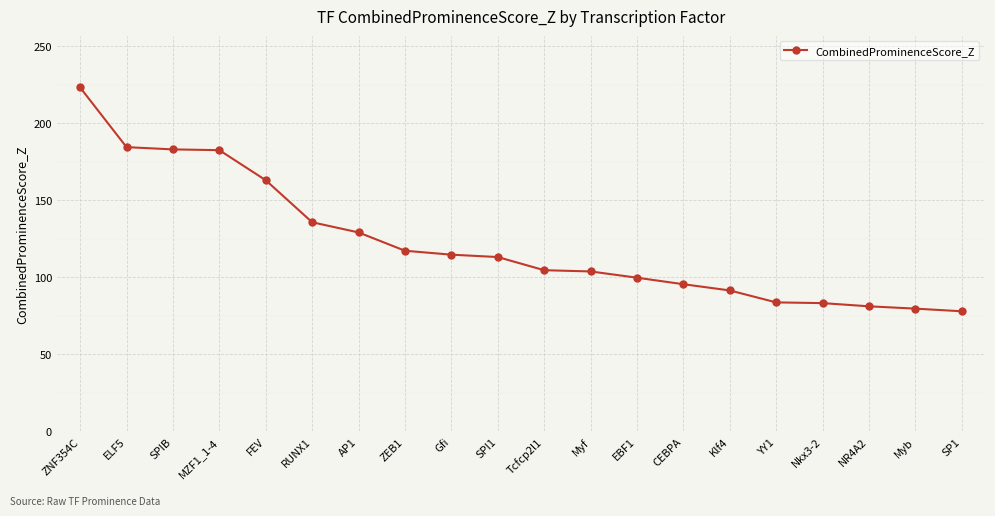

Where does the data first go above 113?

ZNF354C